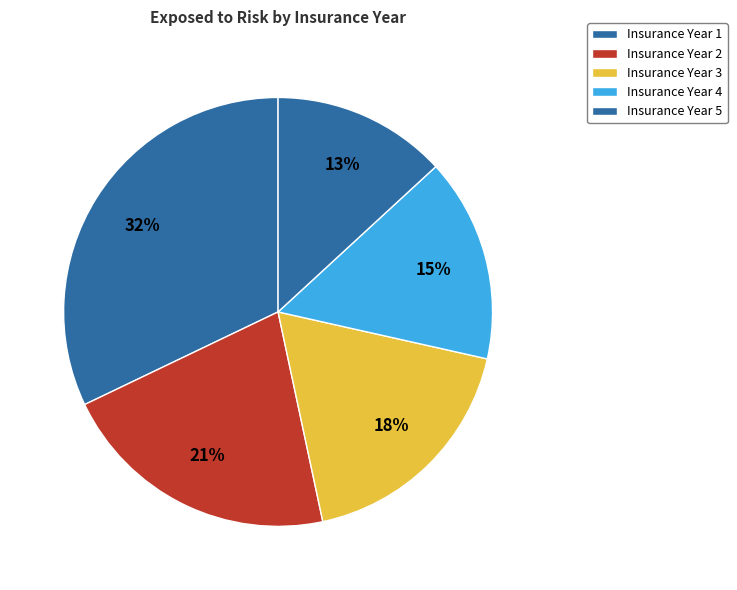

How many segments does this pie chart have?

5